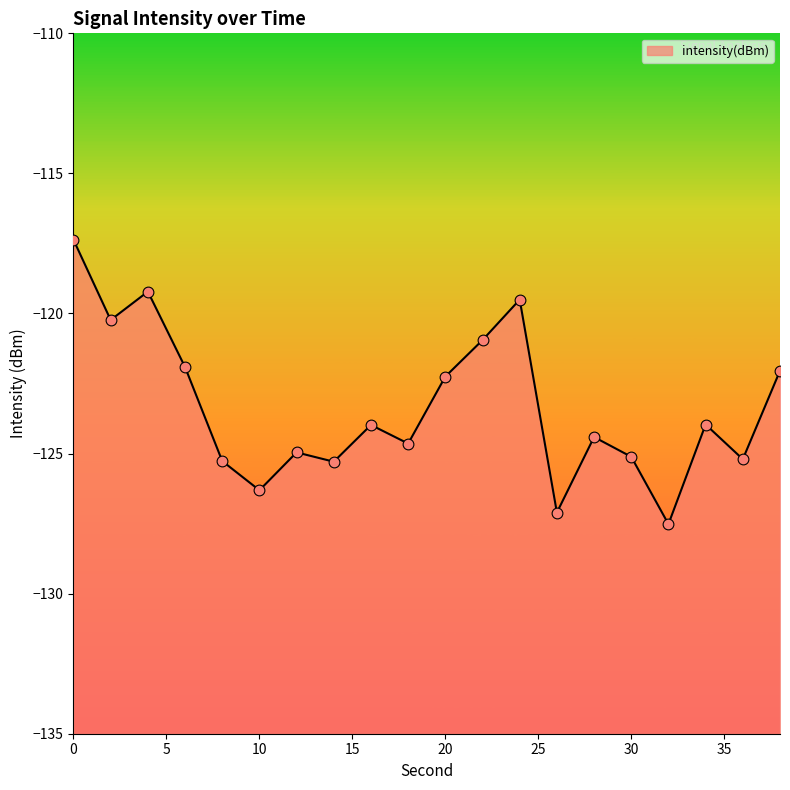

What is the change in value from 8 to 18?

+0.6